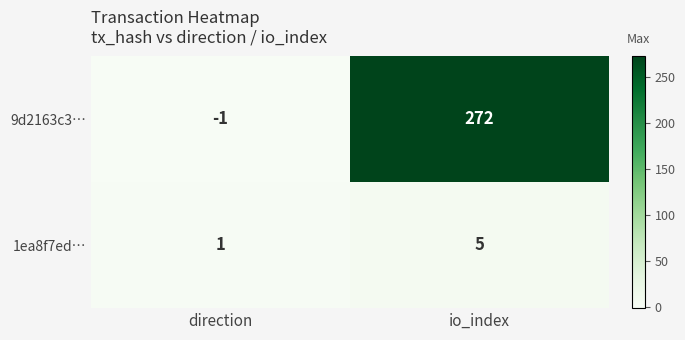

At how many categories does at least one series exceed 110?

1